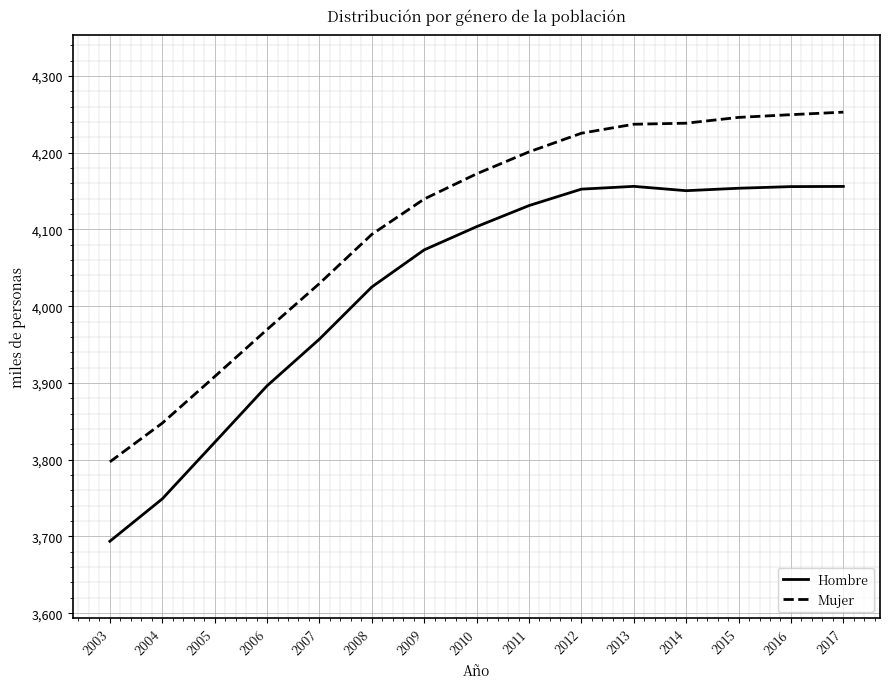

Is this an area chart (filled region under the line)?

No